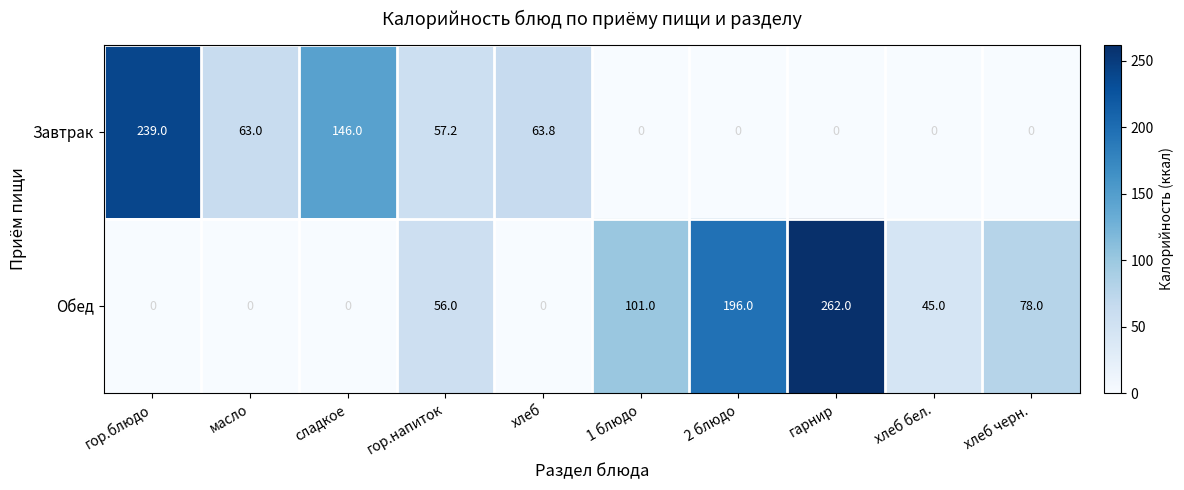

List the series in order of their overall mean, highest first.

Обед, Завтрак